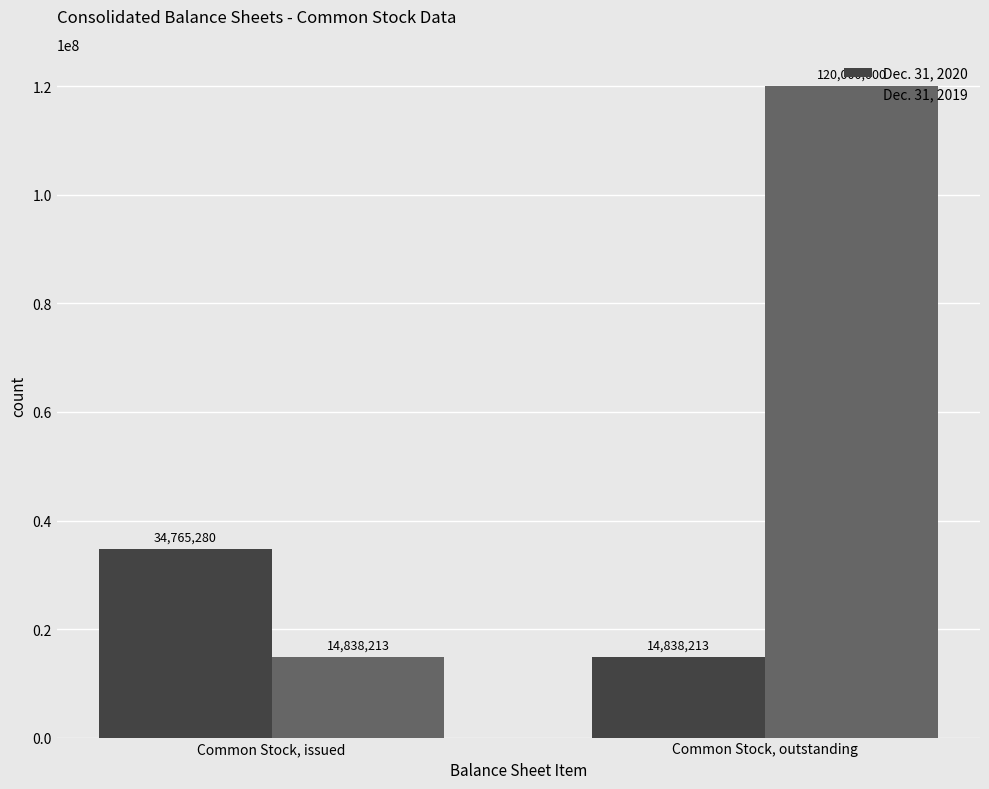

What is the label of the 1st bar from the right?

Common Stock, outstanding